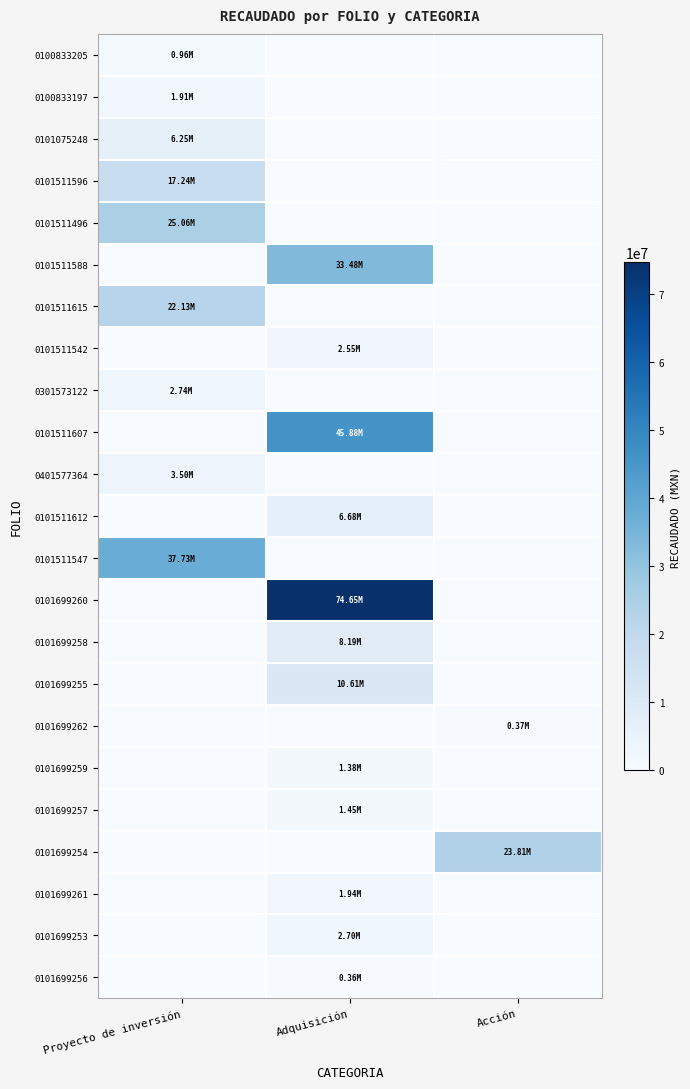

Reading left to right, list all the values displayed in this chart.

0100833205: Proyecto de inversión=958183.4	Adquisición=0.0	Acción=0.0
0100833197: Proyecto de inversión=1911504.6	Adquisición=0.0	Acción=0.0
0101075248: Proyecto de inversión=6249899.8	Adquisición=0.0	Acción=0.0
0101511596: Proyecto de inversión=17238607.2	Adquisición=0.0	Acción=0.0
0101511496: Proyecto de inversión=25056424.6	Adquisición=0.0	Acción=0.0
0101511588: Proyecto de inversión=0.0	Adquisición=33477478.0	Acción=0.0
0101511615: Proyecto de inversión=22134012.3	Adquisición=0.0	Acción=0.0
0101511542: Proyecto de inversión=0.0	Adquisición=2546950.0	Acción=0.0
0301573122: Proyecto de inversión=2742405.0	Adquisición=0.0	Acción=0.0
0101511607: Proyecto de inversión=0.0	Adquisición=45884135.0	Acción=0.0
0401577364: Proyecto de inversión=3499351.3	Adquisición=0.0	Acción=0.0
0101511612: Proyecto de inversión=0.0	Adquisición=6678500.0	Acción=0.0
0101511547: Proyecto de inversión=37726999.9	Adquisición=0.0	Acción=0.0
0101699260: Proyecto de inversión=0.0	Adquisición=74651700.0	Acción=0.0
0101699258: Proyecto de inversión=0.0	Adquisición=8187000.0	Acción=0.0
0101699255: Proyecto de inversión=0.0	Adquisición=10611166.9	Acción=0.0
0101699262: Proyecto de inversión=0.0	Adquisición=0.0	Acción=367372.8
0101699259: Proyecto de inversión=0.0	Adquisición=1380000.0	Acción=0.0
0101699257: Proyecto de inversión=0.0	Adquisición=1454700.0	Acción=0.0
0101699254: Proyecto de inversión=0.0	Adquisición=0.0	Acción=23805840.0
0101699261: Proyecto de inversión=0.0	Adquisición=1938422.4	Acción=0.0
0101699253: Proyecto de inversión=0.0	Adquisición=2702477.9	Acción=0.0
0101699256: Proyecto de inversión=0.0	Adquisición=360000.0	Acción=0.0